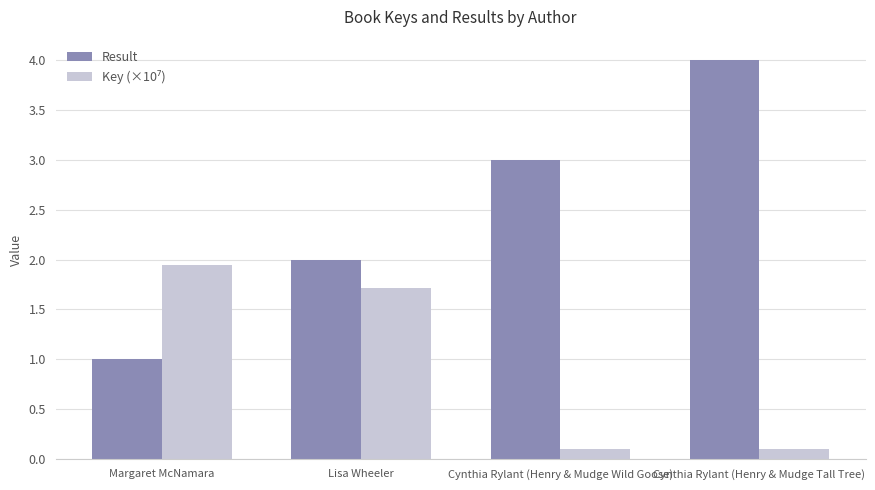

What is the greatest value displayed?

4.0